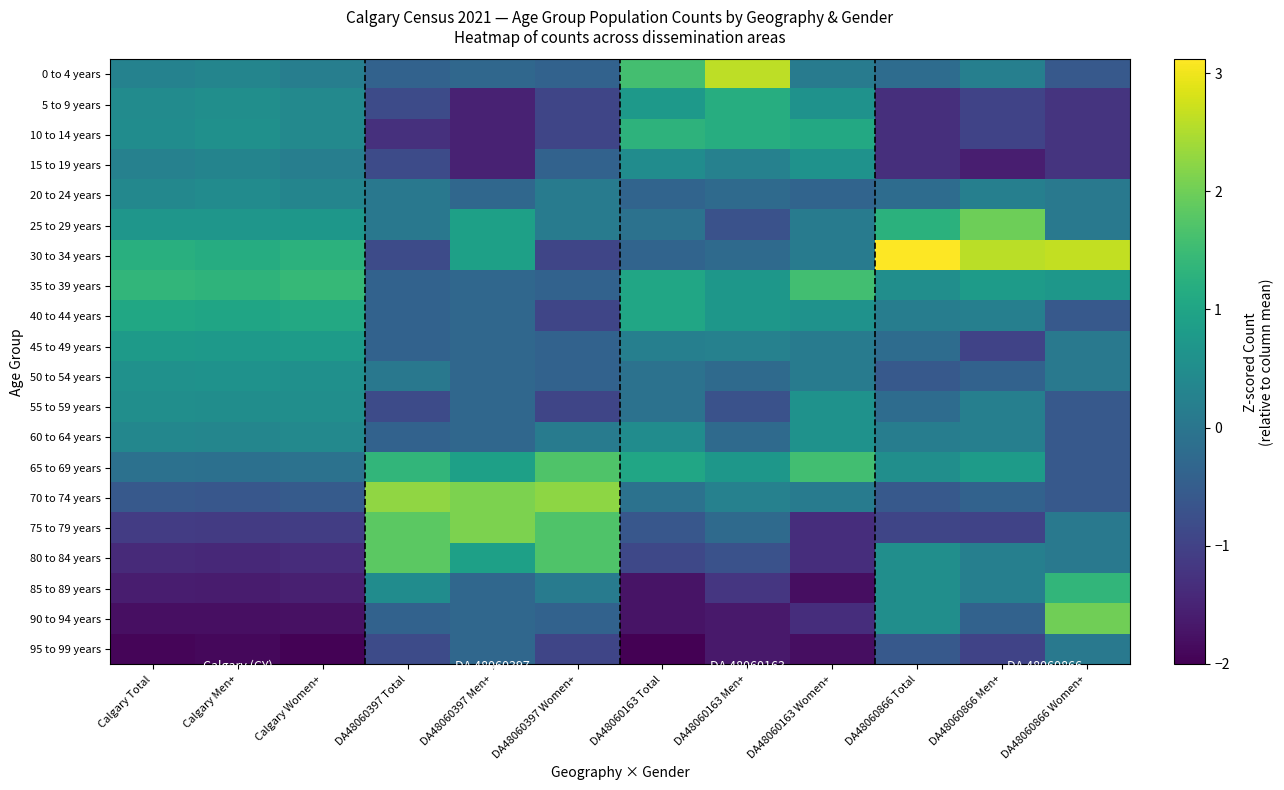

At how many categories does at least one series exceed 1?

12